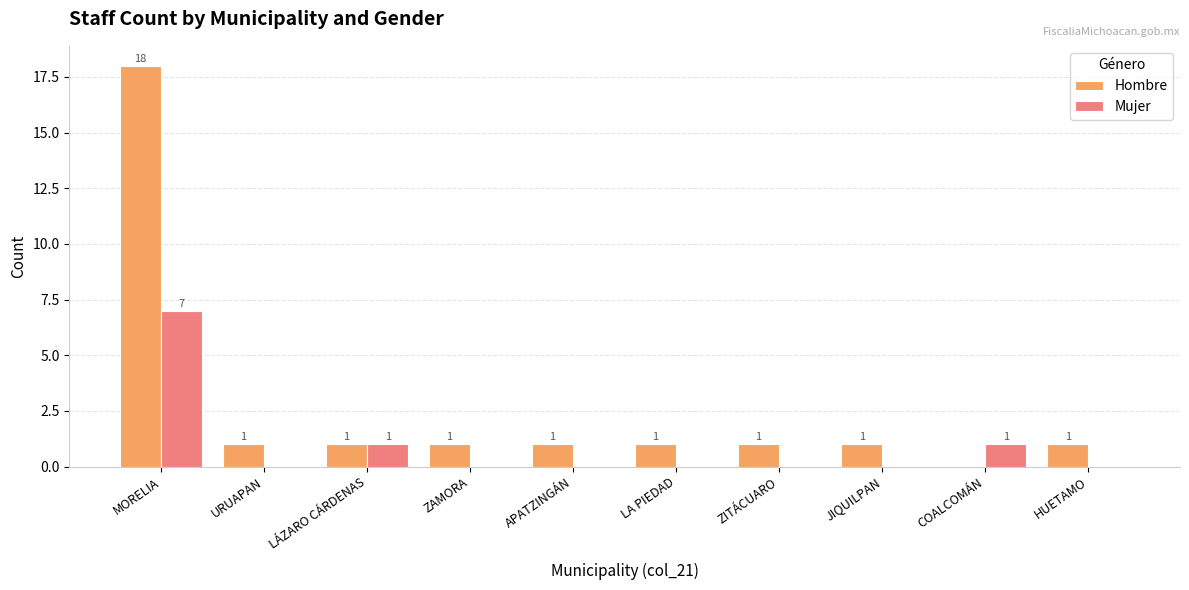

At which label does Hombre reach its peak?

MORELIA